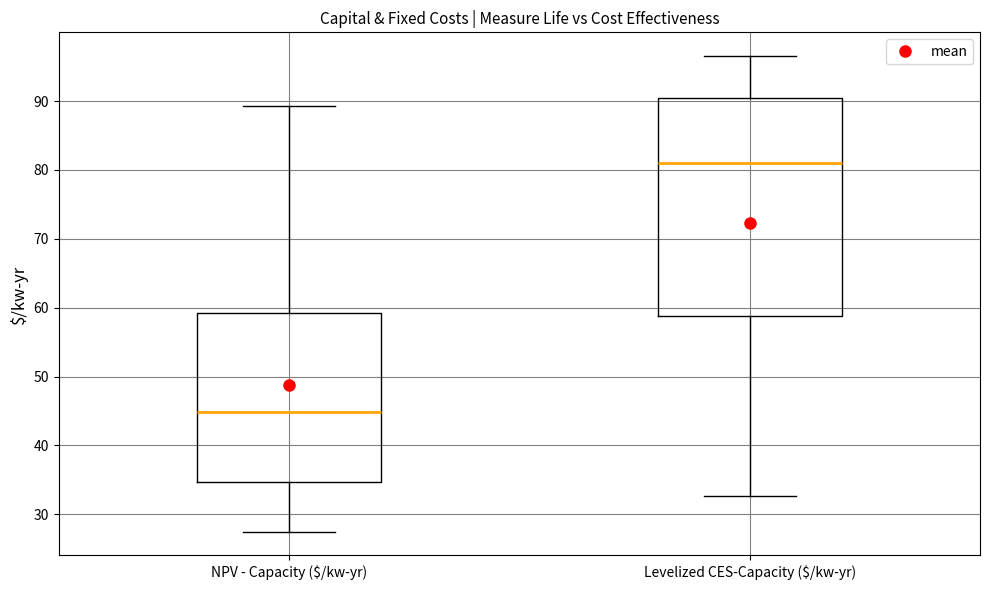

Reading left to right, transcribe this box plot: for each box, give where its median line is, the range the box spans, and where its two whiskers end, as read against the y-axis. The values are not printed on the chart, so give them approximately, as read against the axis.

NPV - Capacity ($/kw-yr): median 45, box 35 to 59, whiskers 27 to 89
Levelized CES-Capacity ($/kw-yr): median 81, box 59 to 90, whiskers 33 to 97